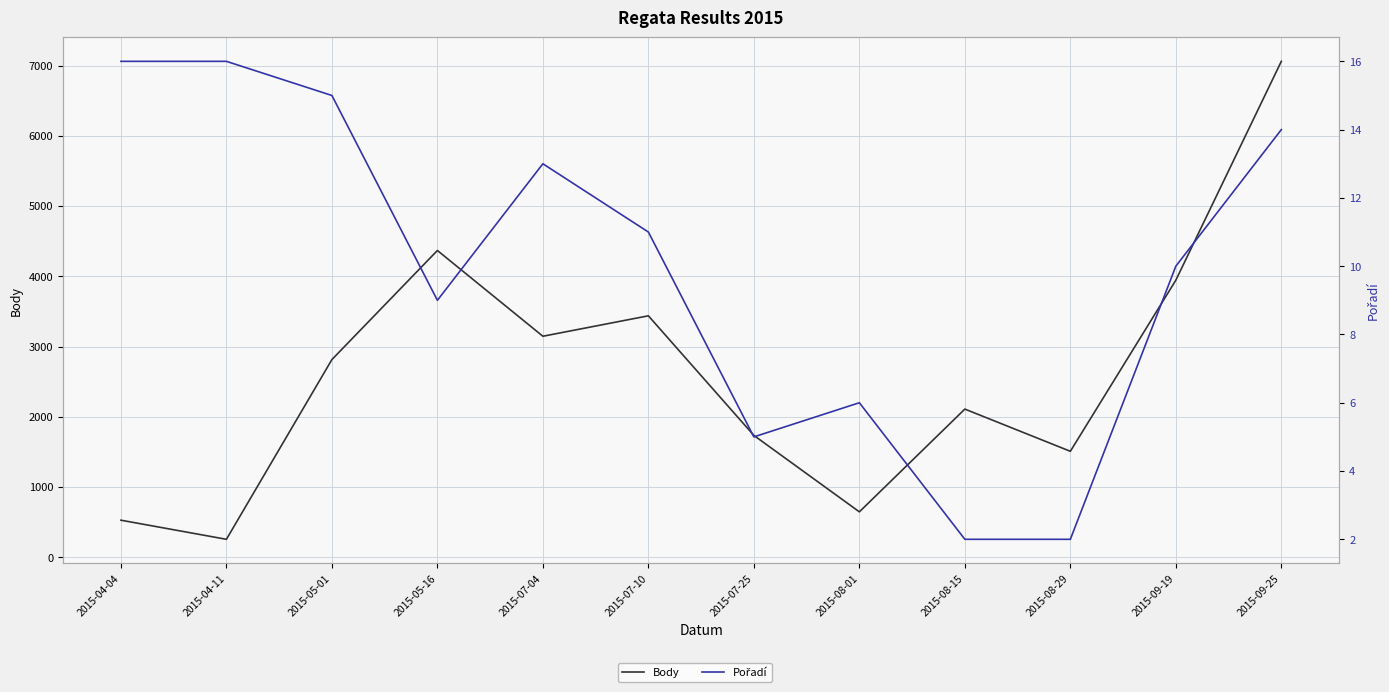

Reading left to right, list all the values displayed in this chart.

Body: 527	255	2814	4367	3146	3437	1734	646	2109	1508	3944	7060
Pořadí: 16	16	15	9	13	11	5	6	2	2	10	14